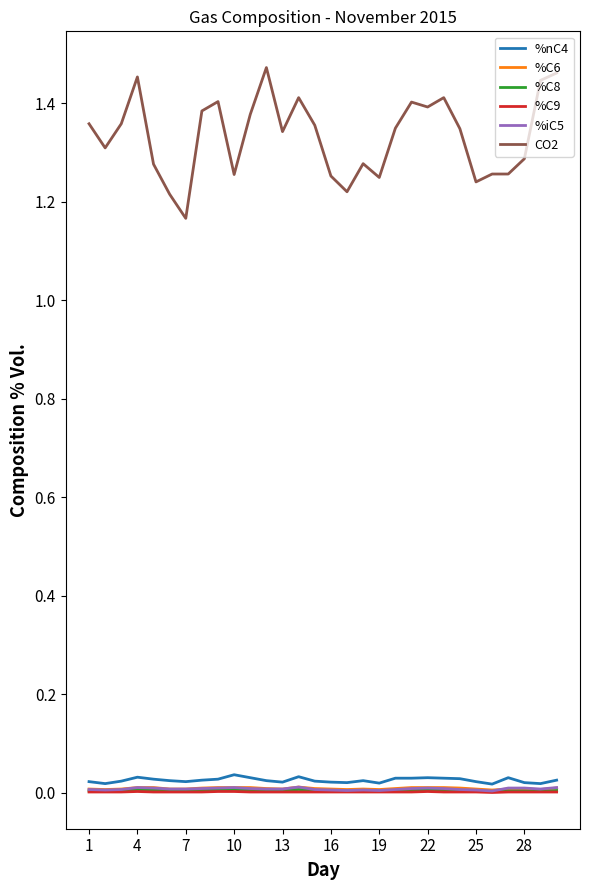

Which series has the largest total across all categories?

CO2